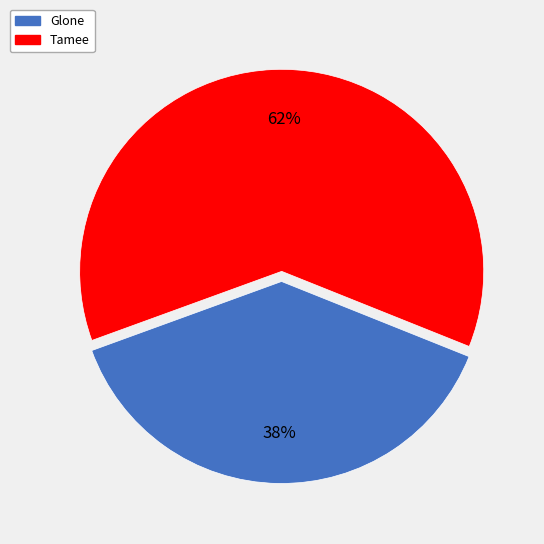

To the nearest percent, what portion does Glone represent?

38%